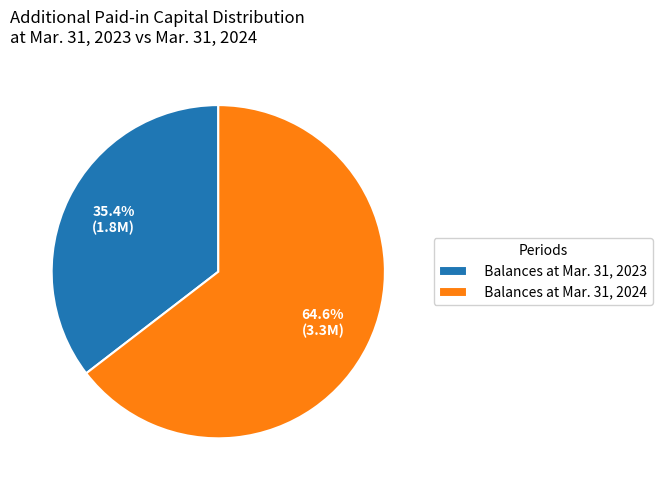

Rank the categories by value from highest to lowest.

Balances at Mar. 31, 2024, Balances at Mar. 31, 2023